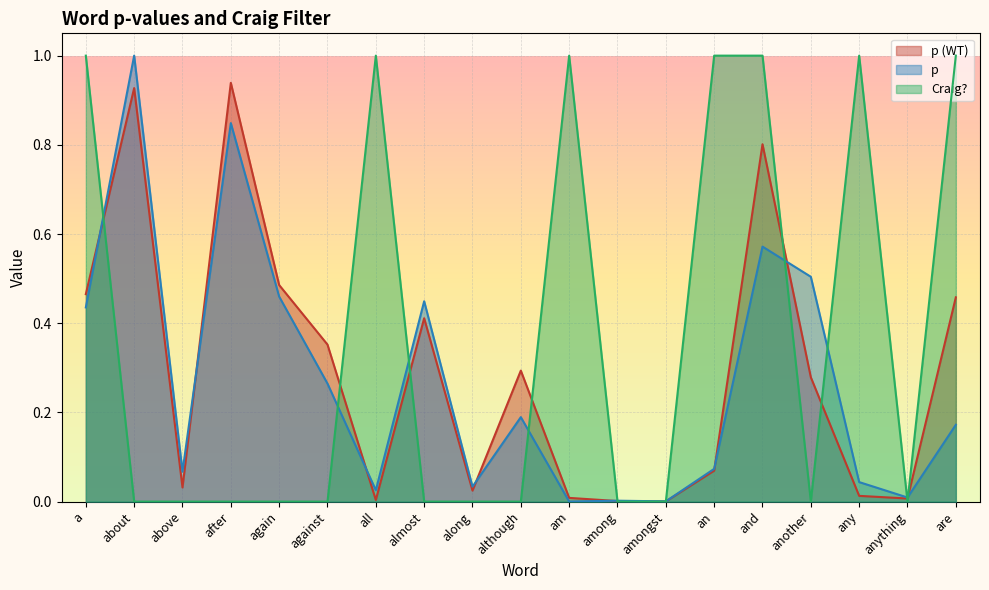

What is the label of the 9th point from the right?

am